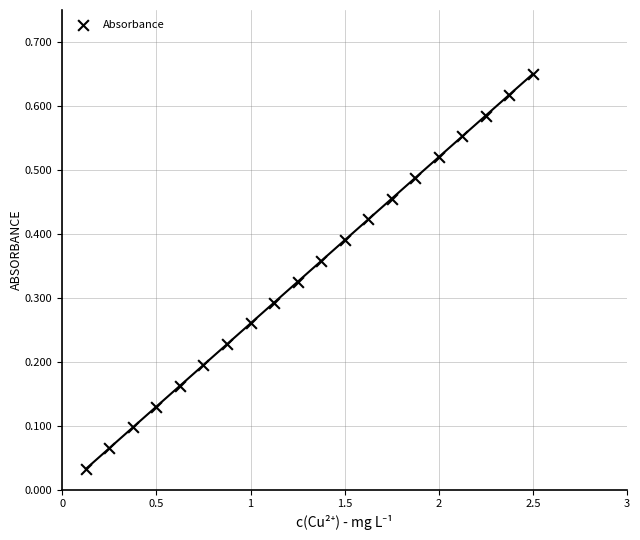

What is the range of X values (max minus min)?

2.4